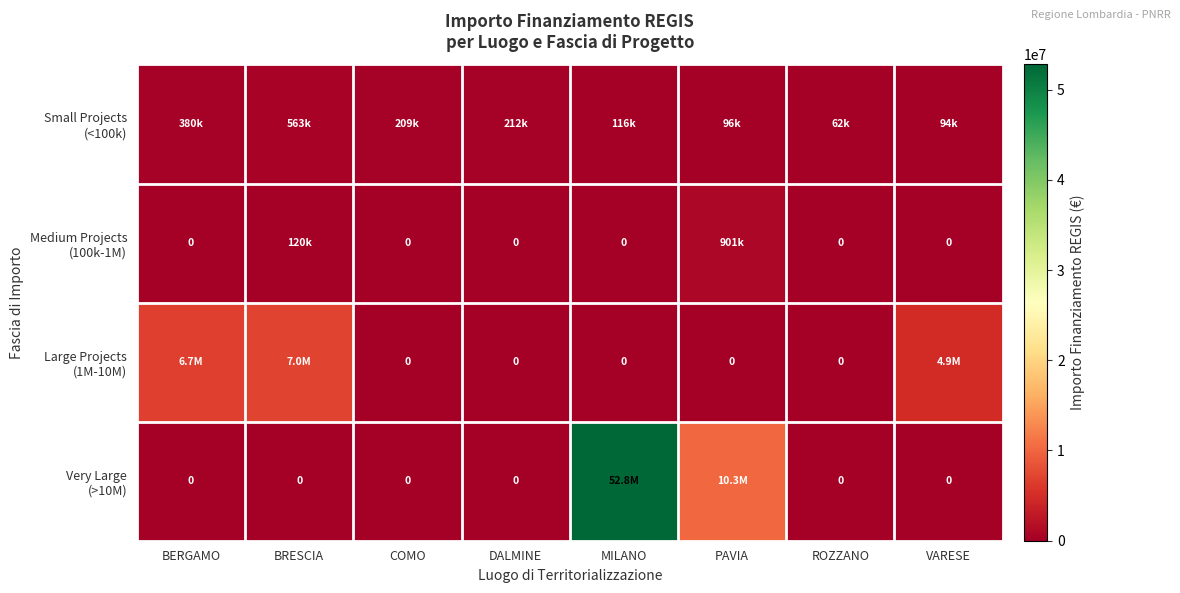

Which label corresponds to the smallest value in the chart?

BERGAMO